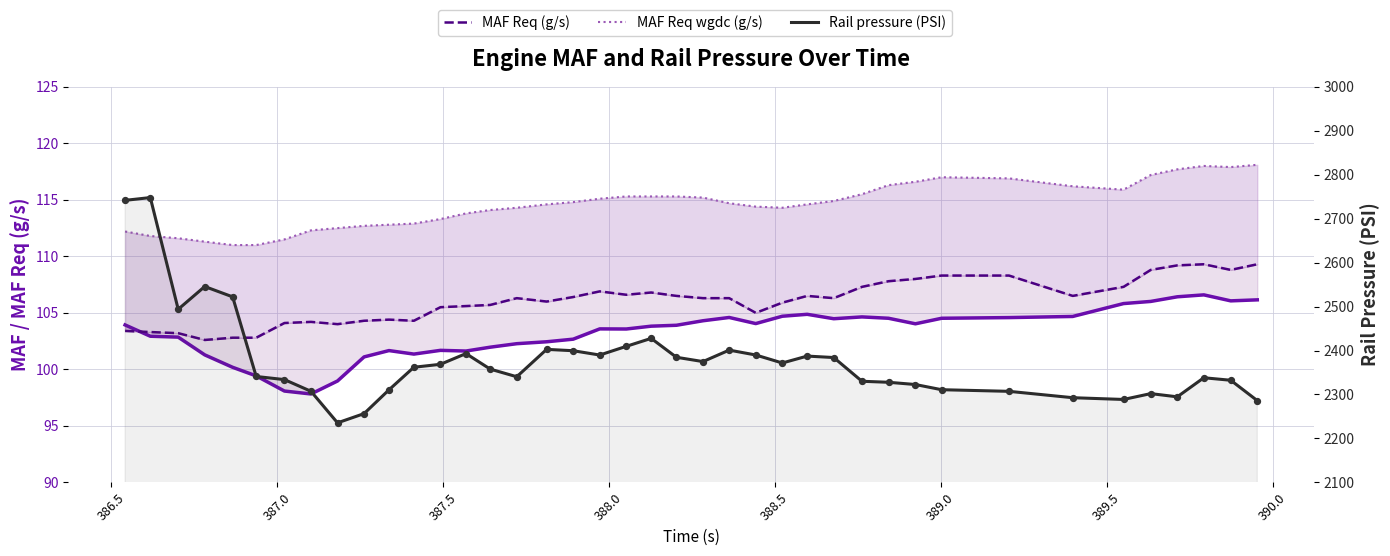

Which series contains the lowest Y value?

MAF (g/s)